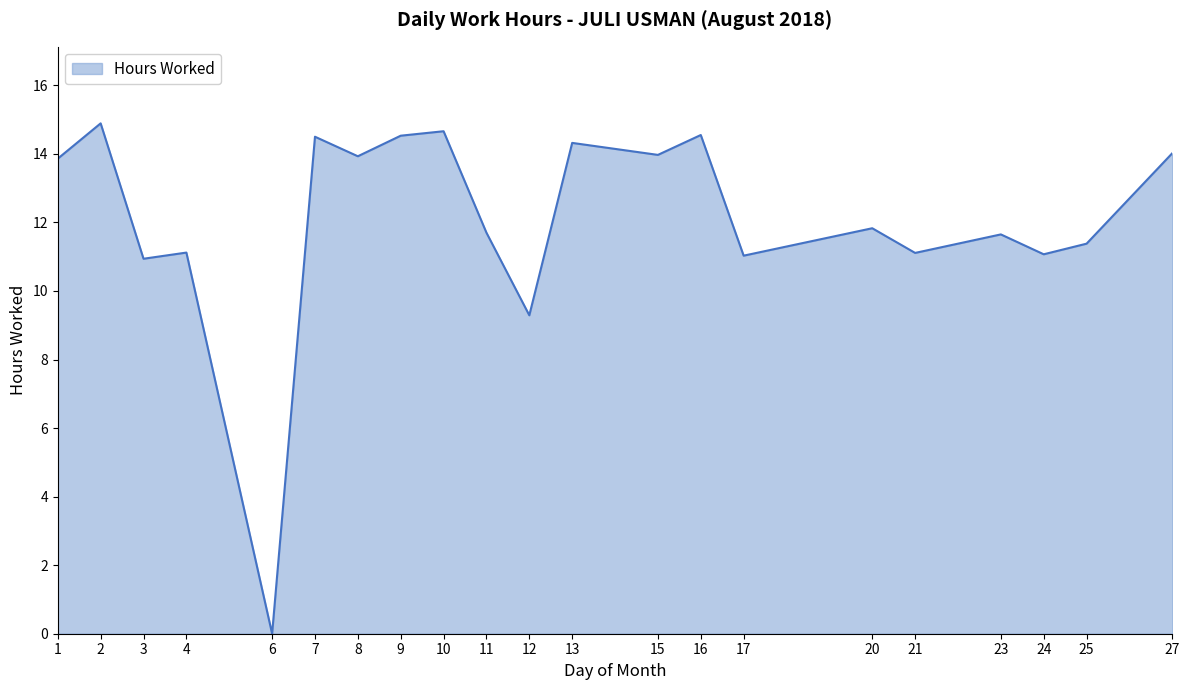

Which label corresponds to the smallest value in the chart?

6